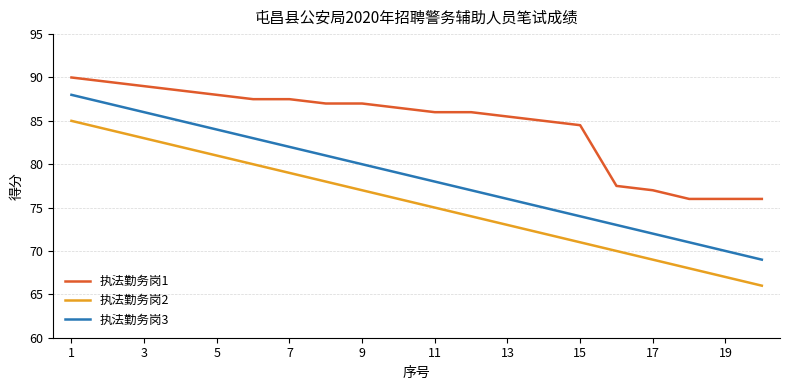

Which series has the largest total across all categories?

执法勤务岗1